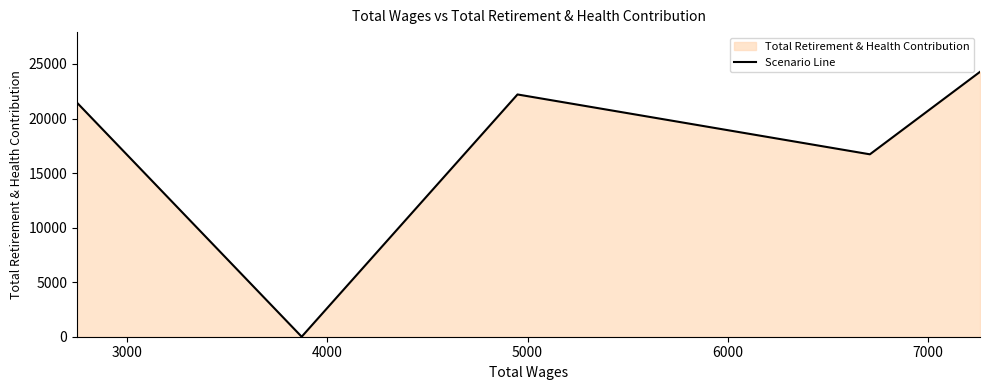

How many values are below 21451?

2